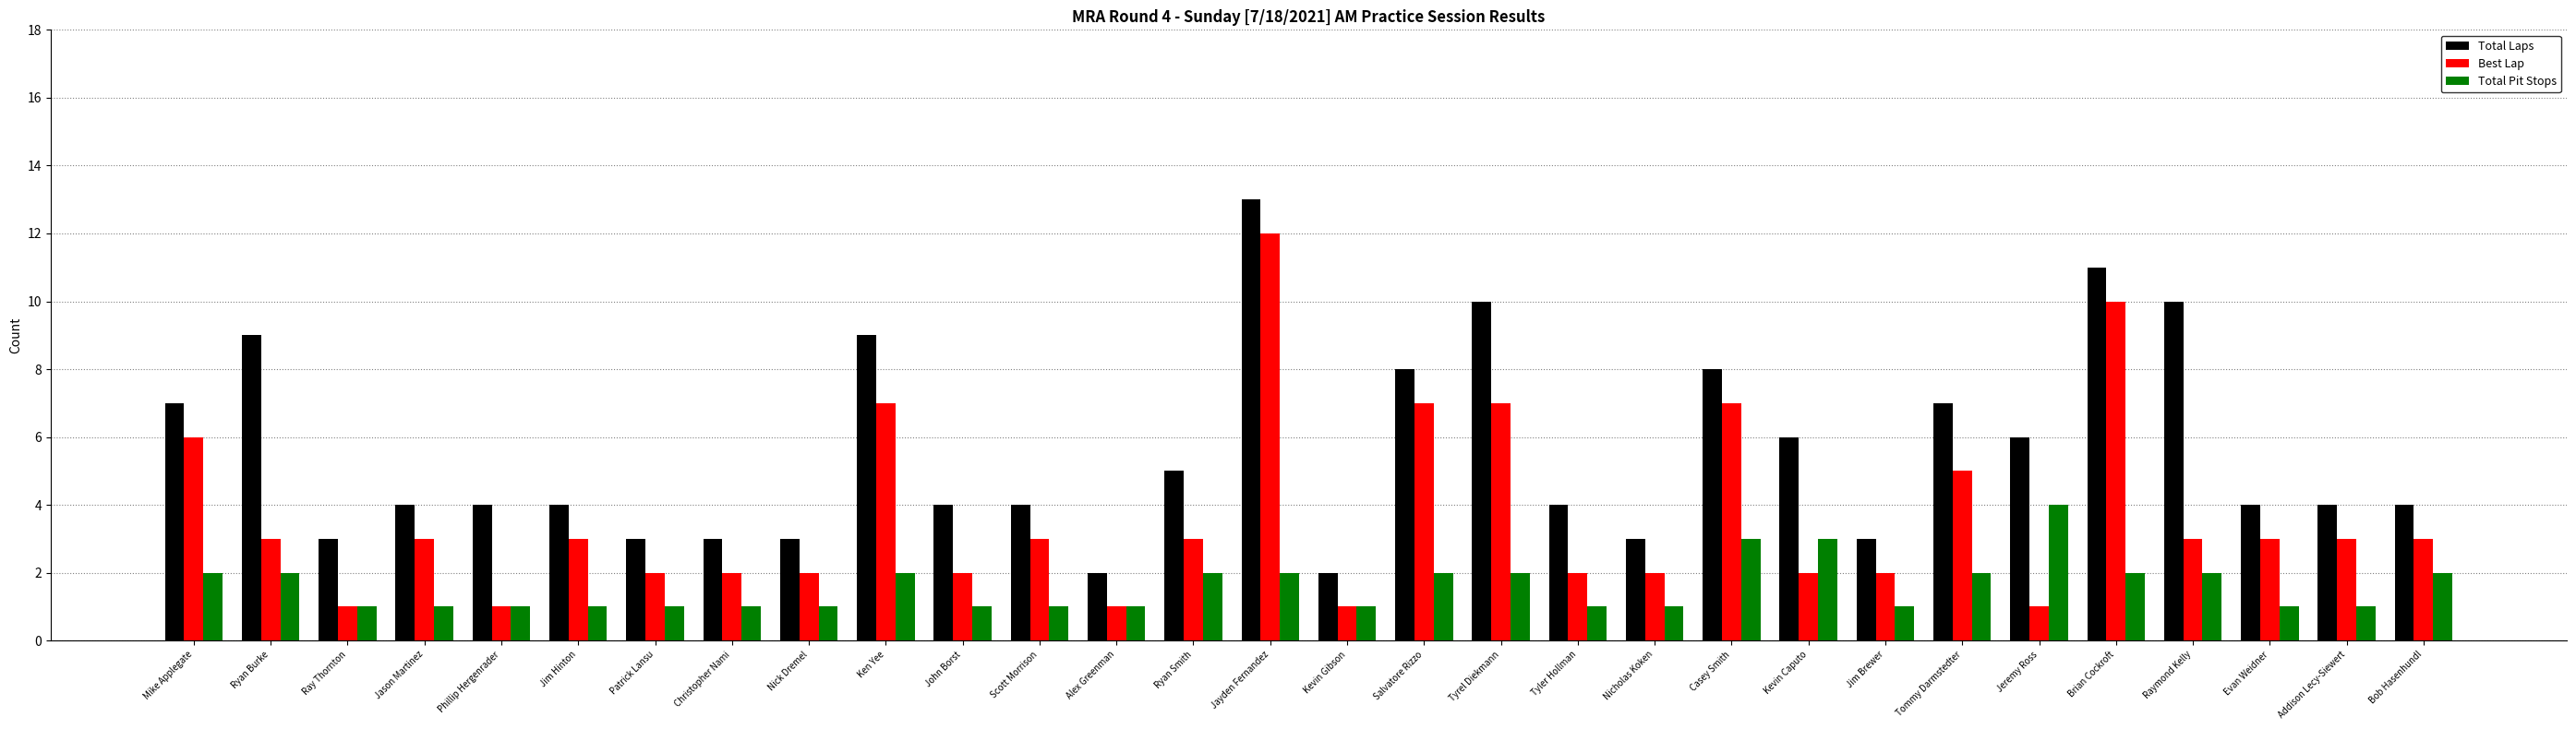

Reading left to right, transcribe all the data shown in this chart.

Total Laps: 7	9	3	4	4	4	3	3	3	9	4	4	2	5	13	2	8	10	4	3	8	6	3	7	6	11	10	4	4	4
Best Lap: 6	3	1	3	1	3	2	2	2	7	2	3	1	3	12	1	7	7	2	2	7	2	2	5	1	10	3	3	3	3
Total Pit Stops: 2	2	1	1	1	1	1	1	1	2	1	1	1	2	2	1	2	2	1	1	3	3	1	2	4	2	2	1	1	2